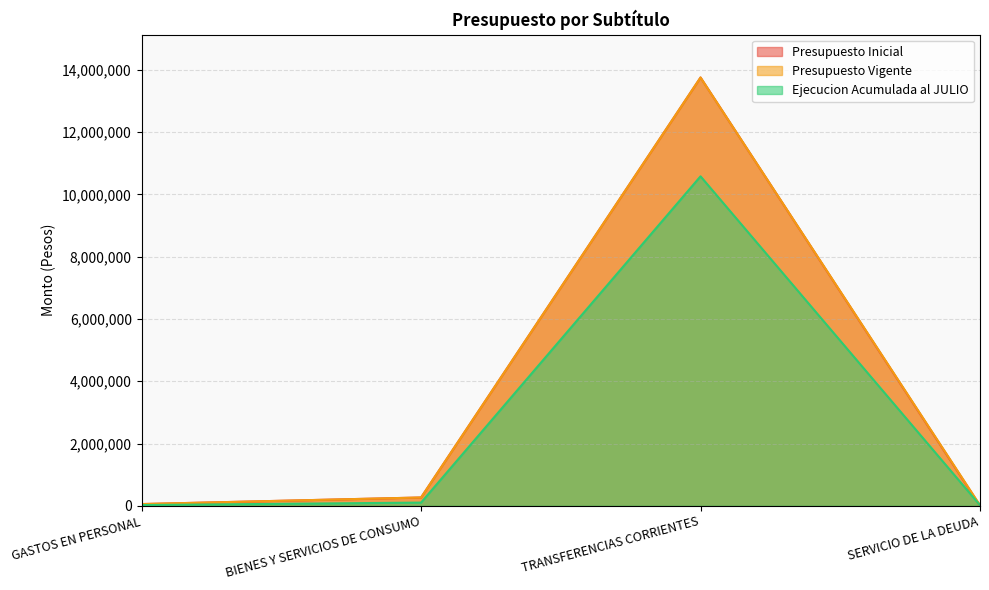

Is it true that Ejecucion Acumulada al JULIO equals 35467 at GASTOS EN PERSONAL?

False